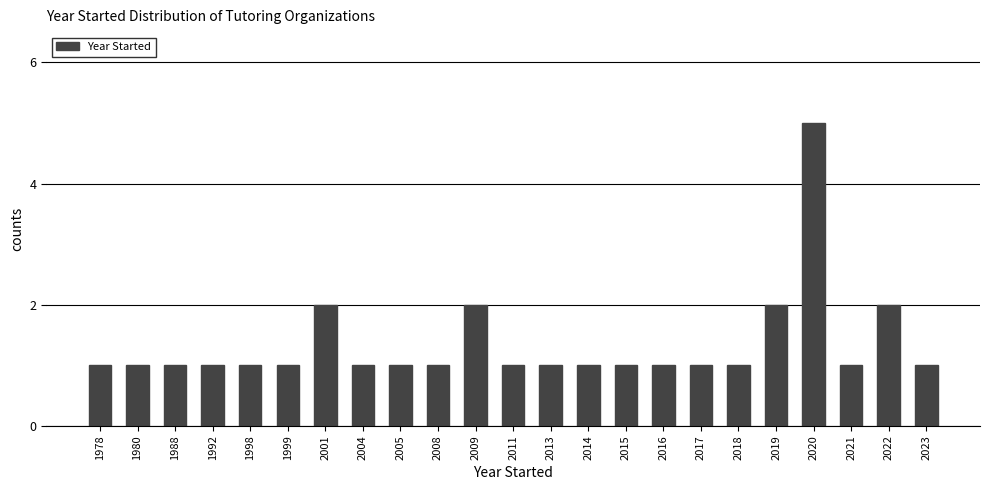

Reading left to right, list all the values displayed in this chart.

1	1	1	1	1	1	2	1	1	1	2	1	1	1	1	1	1	1	2	5	1	2	1